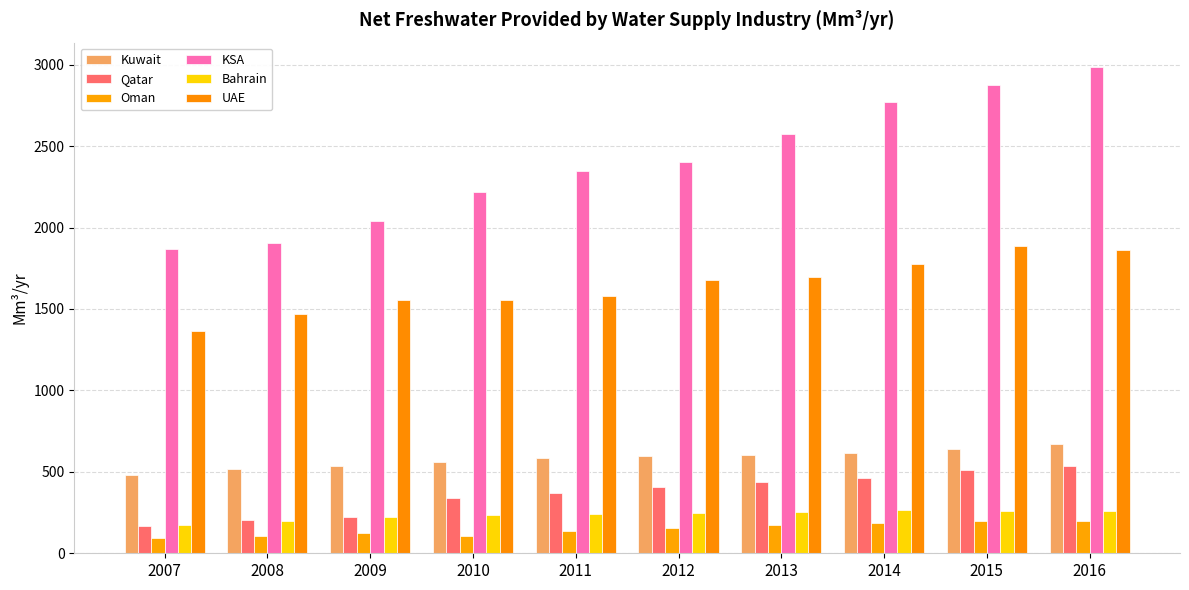

What is the total value across all series at 2014?

6074.2